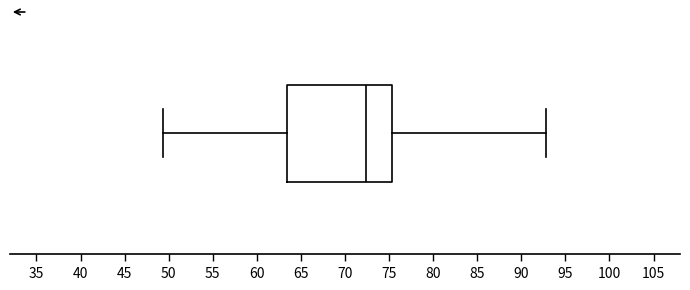

Read this box plot against the x-axis: the position of the median line, the range covered by the box, and the ends of both whiskers. The values are not printed on the chart, so give them approximately, as read against the axis.

median 72.5, box 63.5 to 75.5, whiskers 49.5 to 93.0